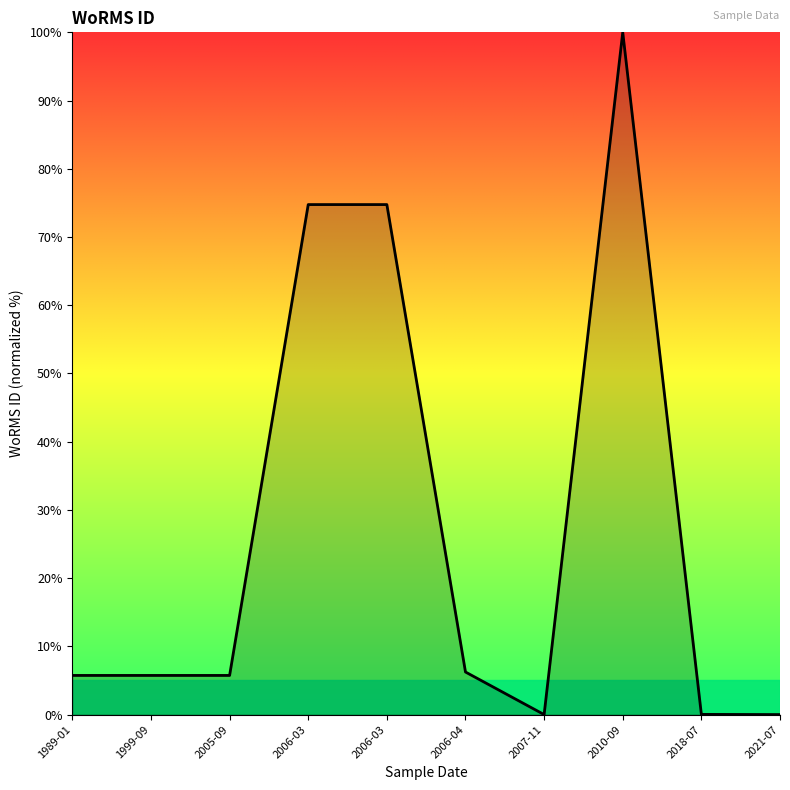

What is the change in value from 1989-01 to 2018-07?

-5.7